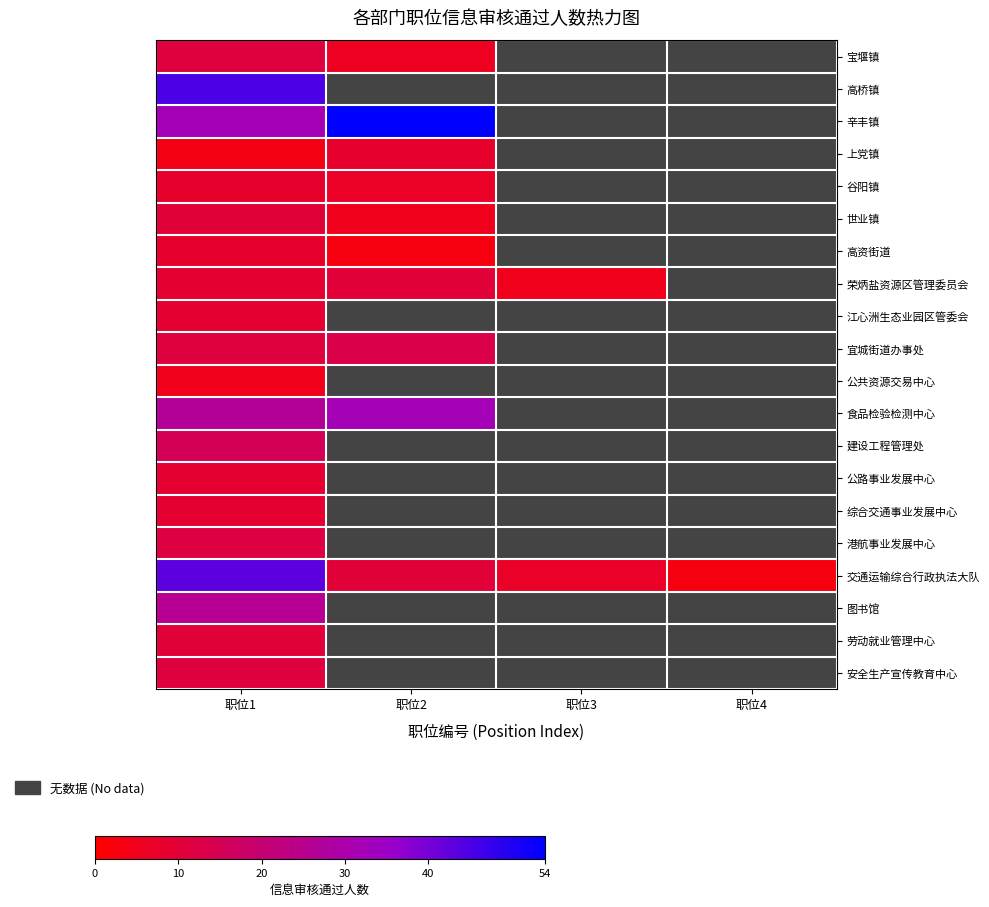

What is the spread (max minus min) of values at 职位2?

51.0